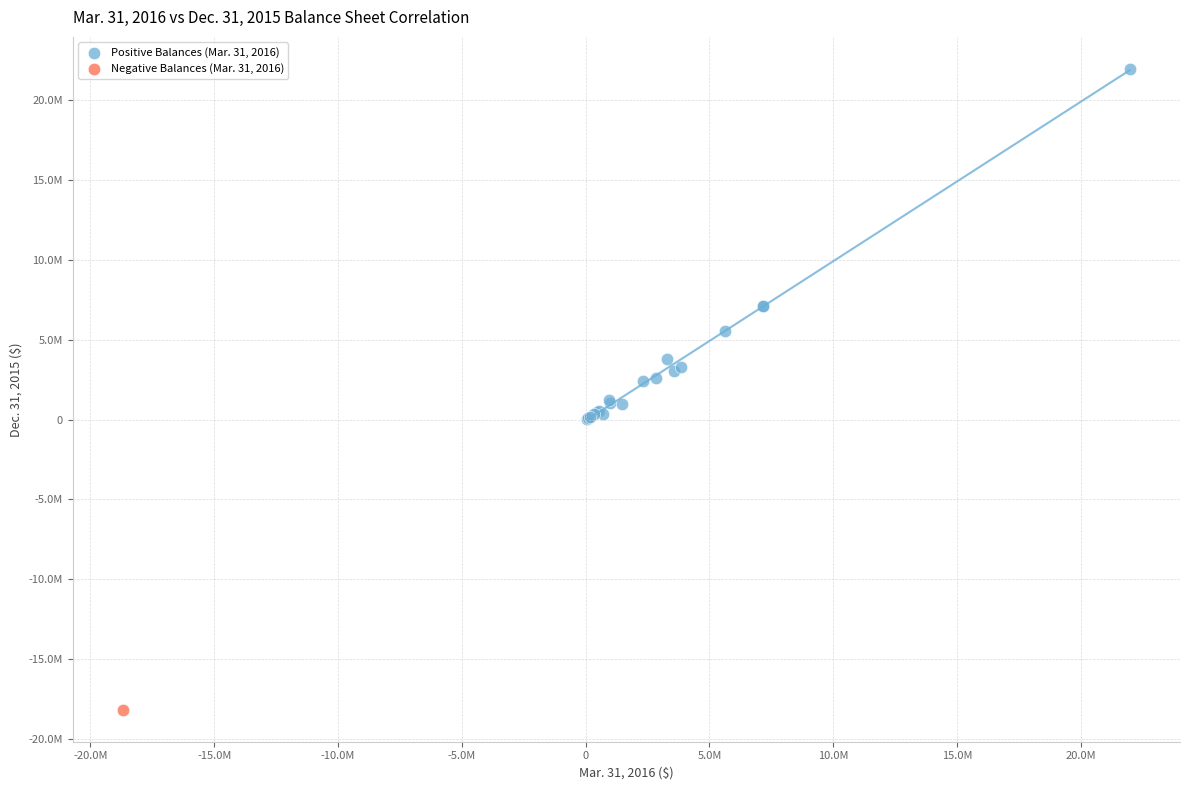

What are all the series names shown in the legend?

Positive Balances (Mar. 31, 2016), Negative Balances (Mar. 31, 2016)